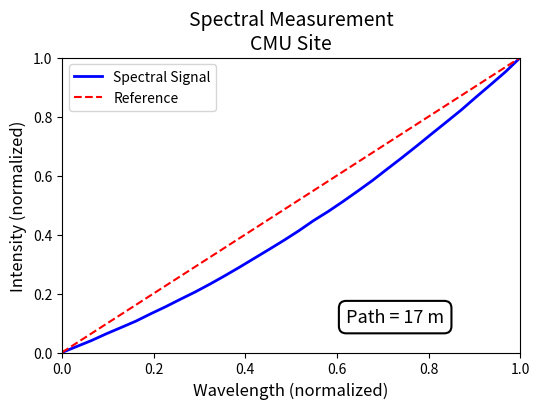

Is it true that Spectral Signal equals 1.0 at 1.0?

True